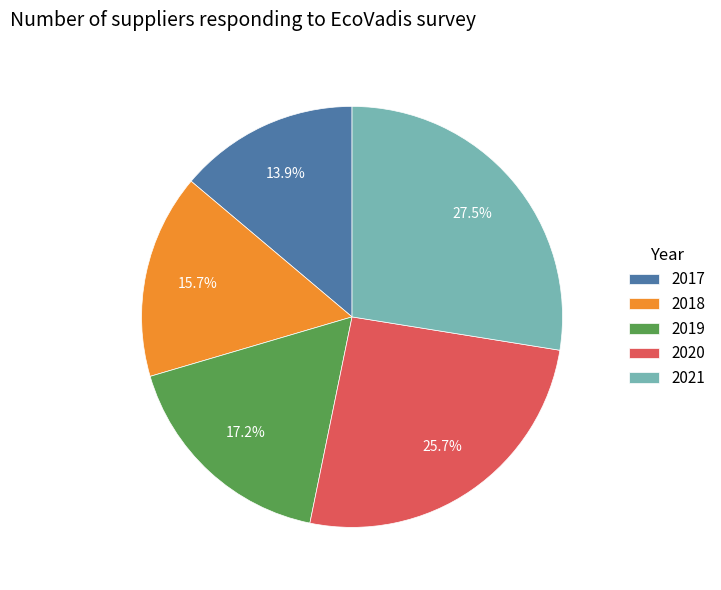

Between 2020 and 2019, which is larger?

2020